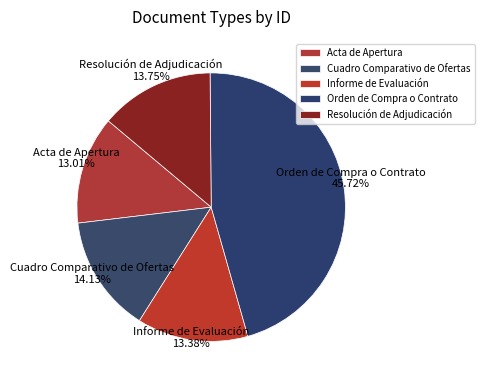

Which has a higher value, Resolución de Adjudicación or Acta de Apertura?

Resolución de Adjudicación